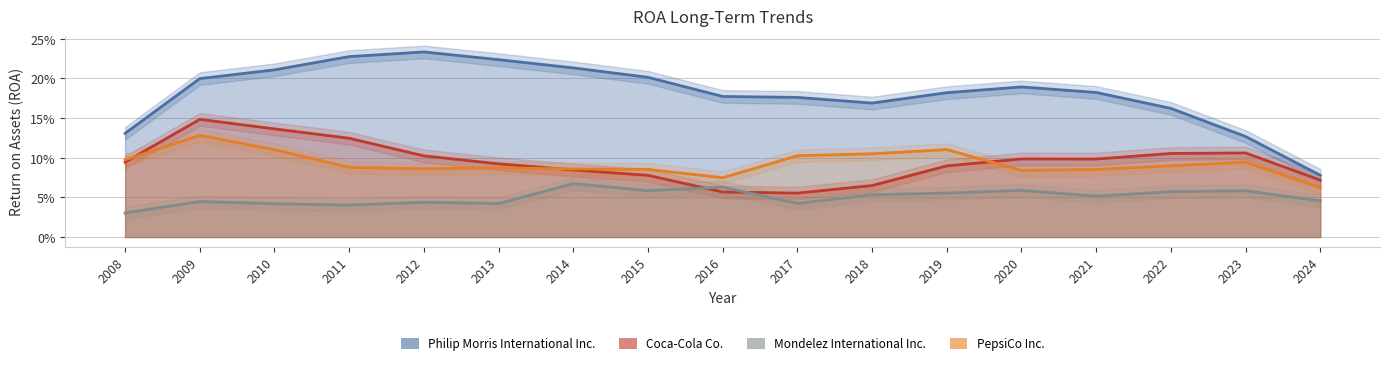

What is the total value across all series at 2010?

0.5